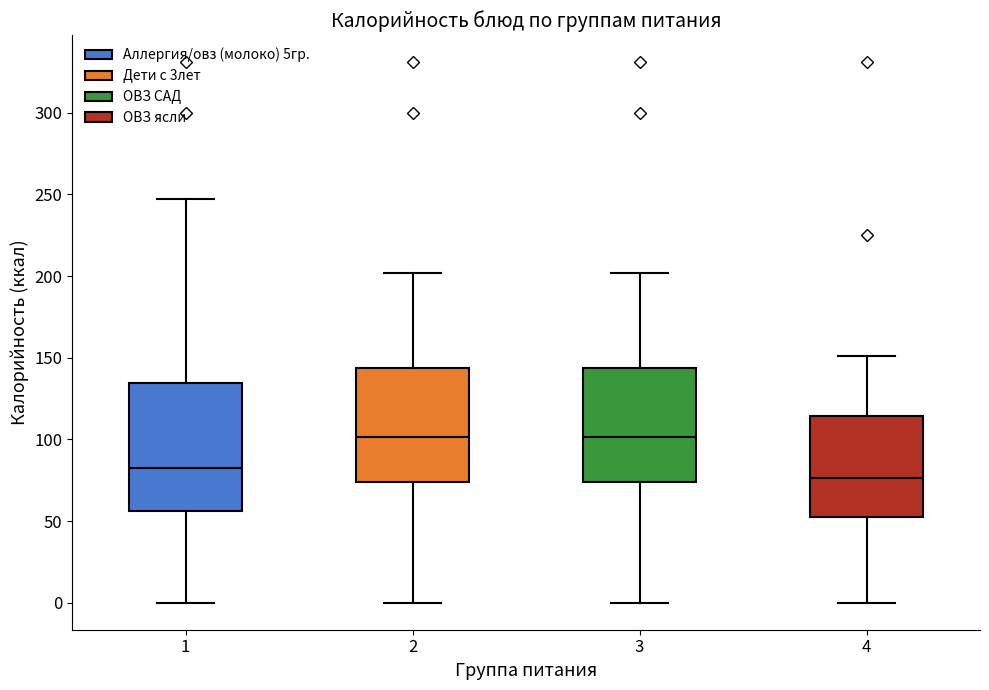

Comparing the boxes themselves (not the whiskers), which one is the tallest?

1